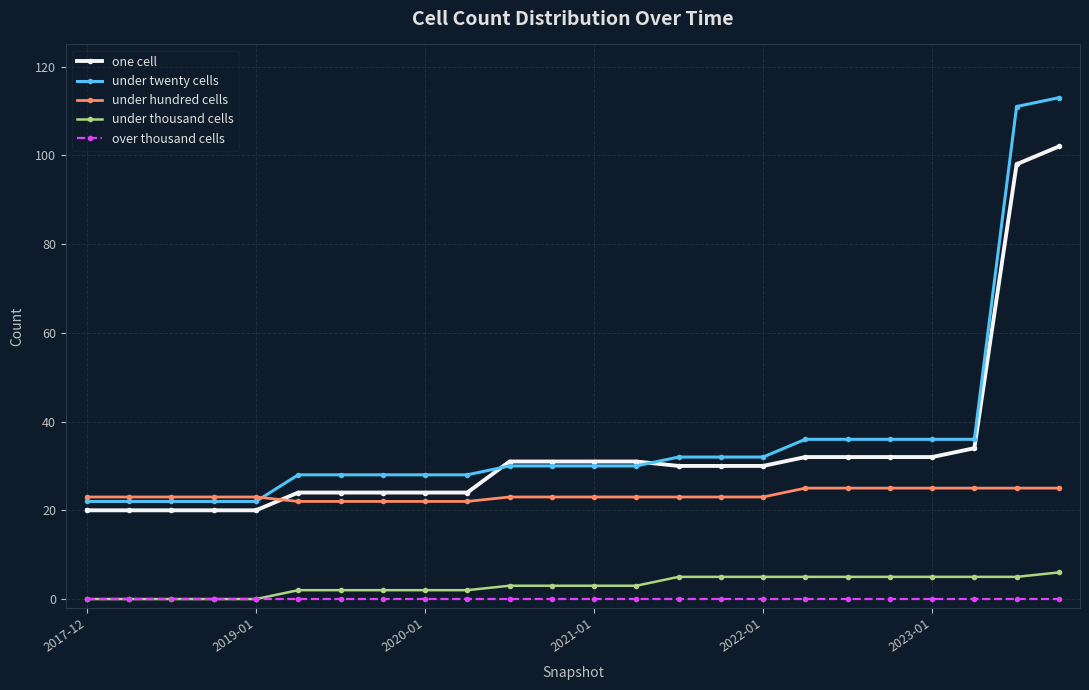

What is the greatest value displayed?

113